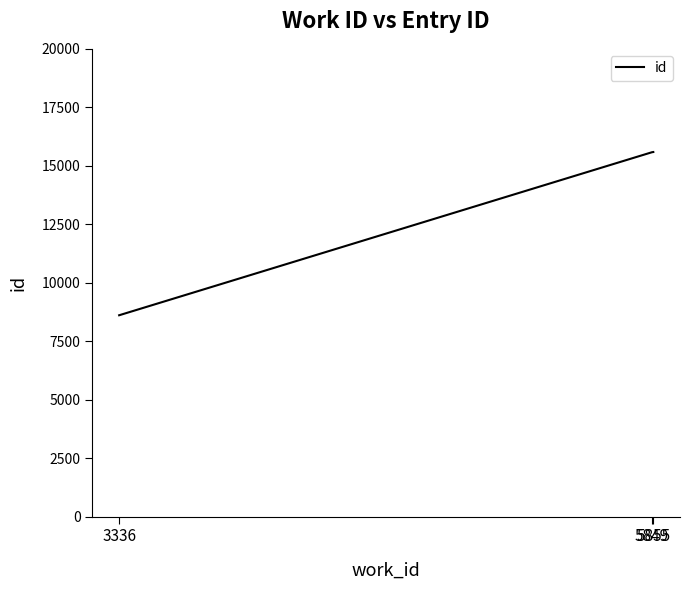

What is the sum of all values?

39773